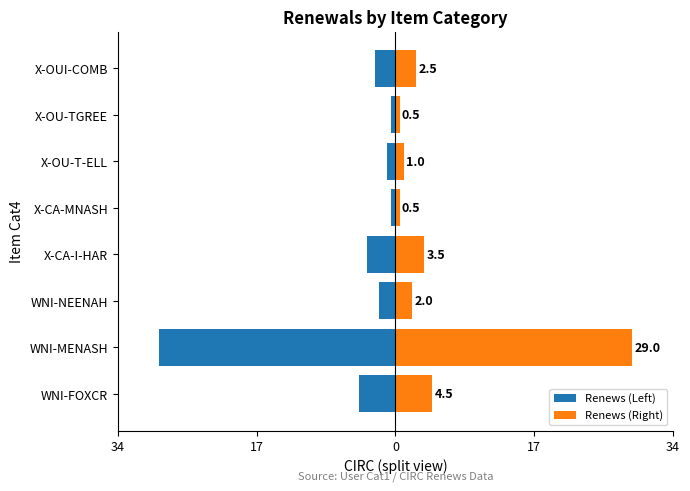

How many series are shown in this chart?

2